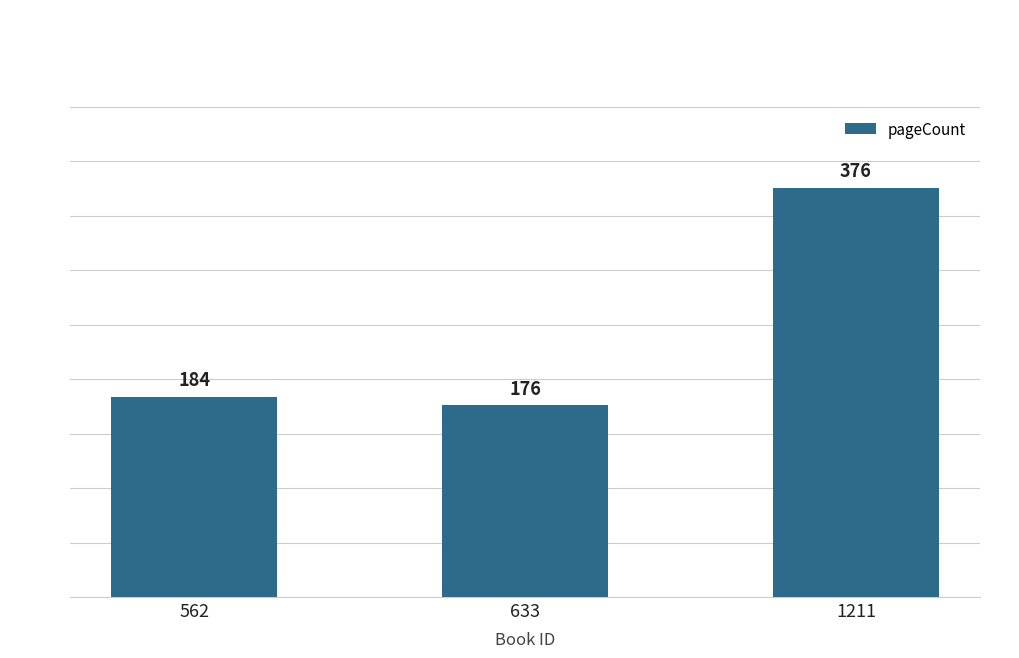

At which label is the value closest to 276?

562